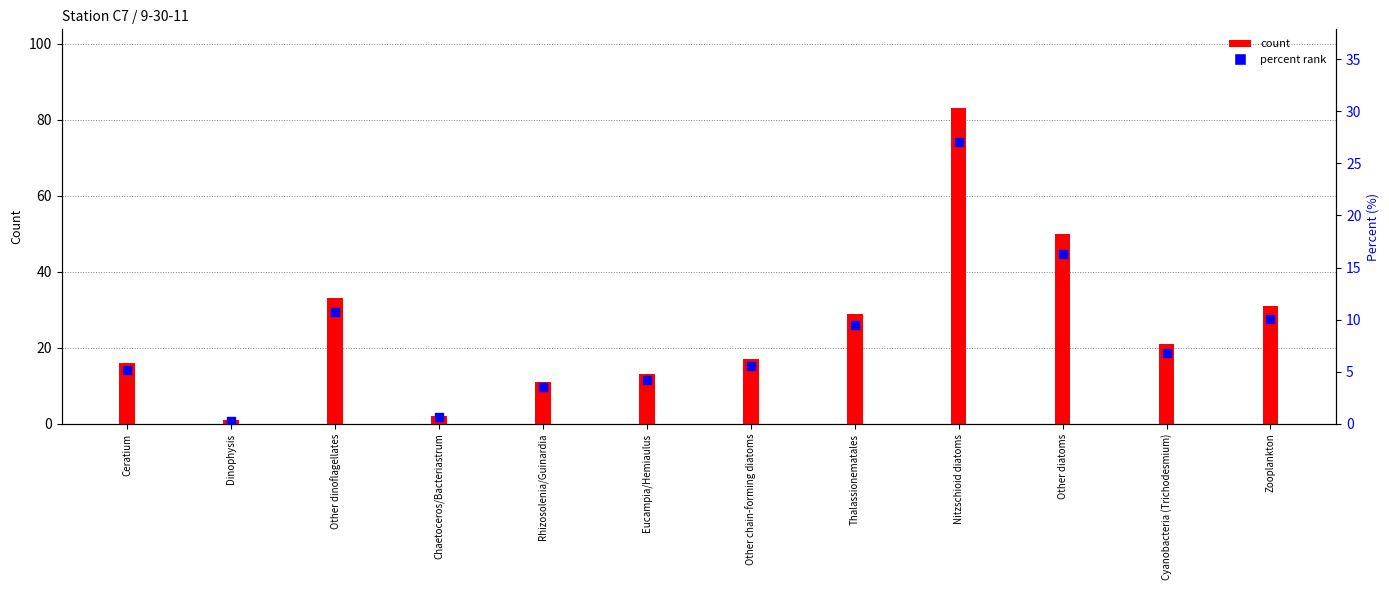

Which series reaches the minimum Y coordinate?

percent rank